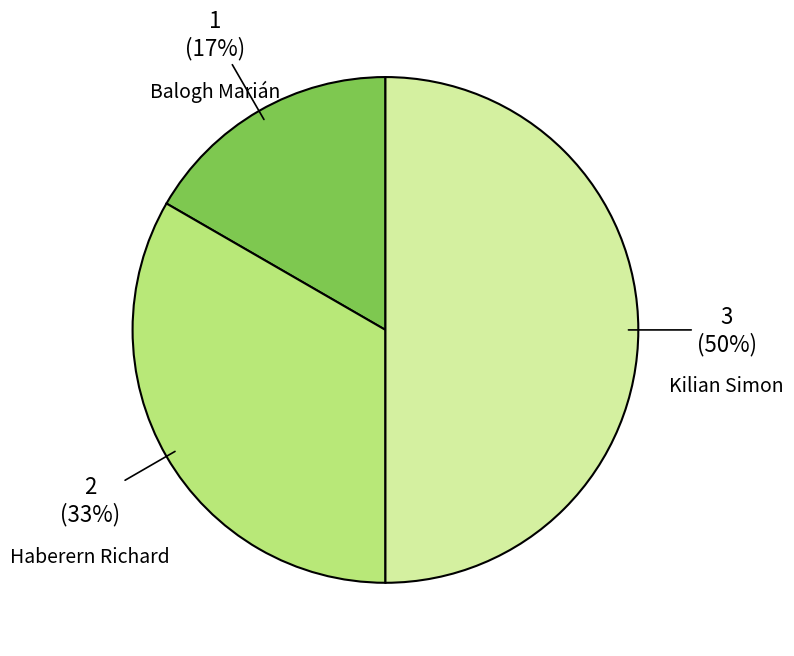

To the nearest percent, what is the difference between the largest and smallest slice percentages?

33%